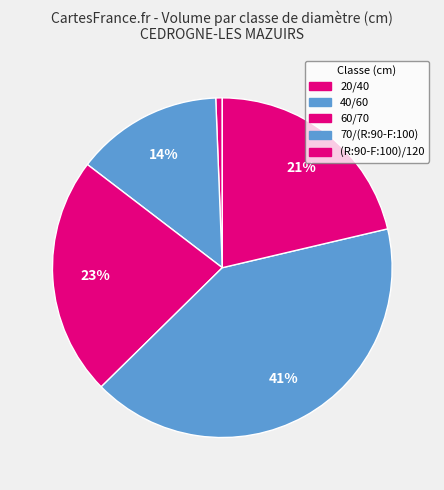

What portion of the pie excludes 70/(R:90-F:100)?

58.7%